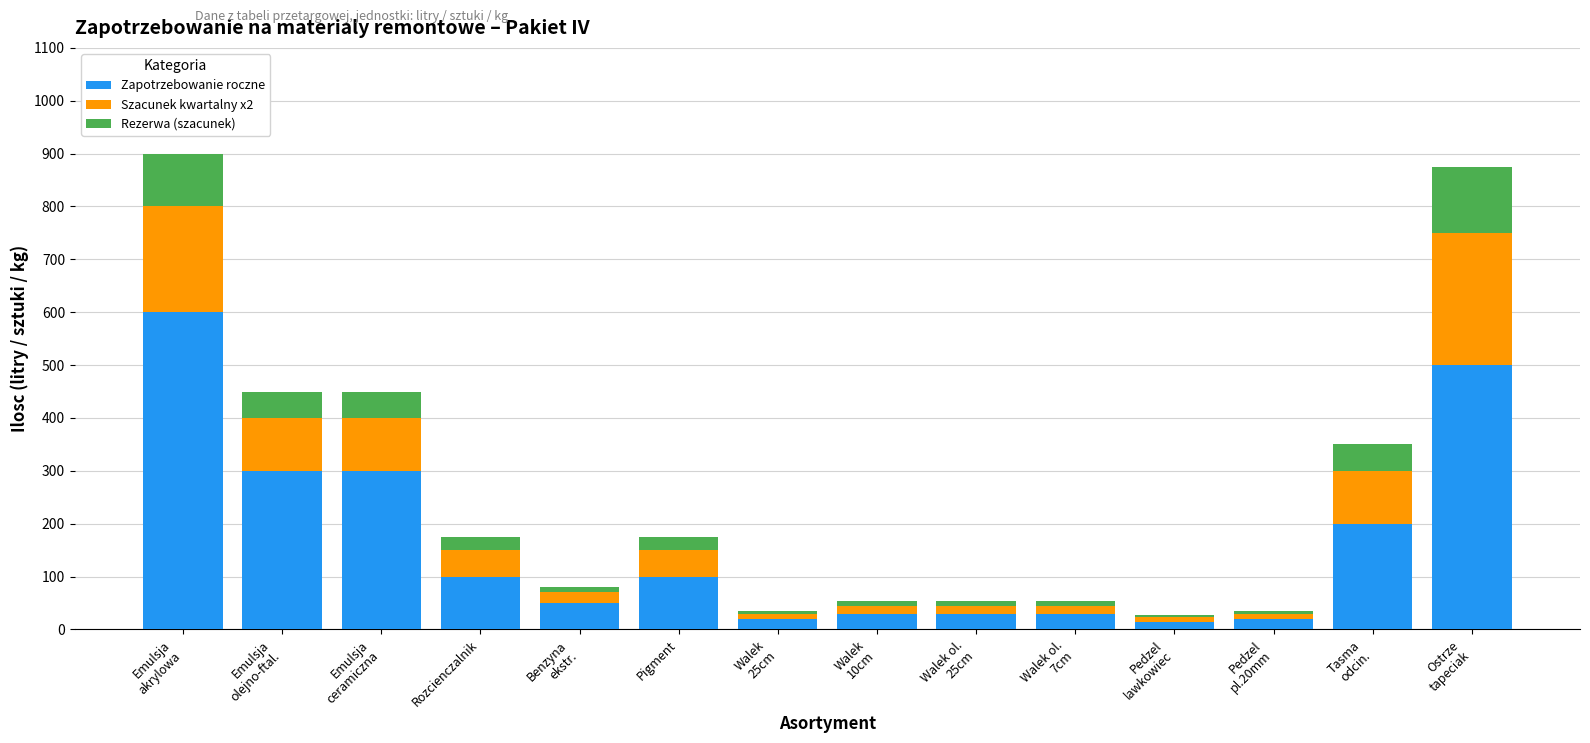

How many categories are shown in the chart?

14